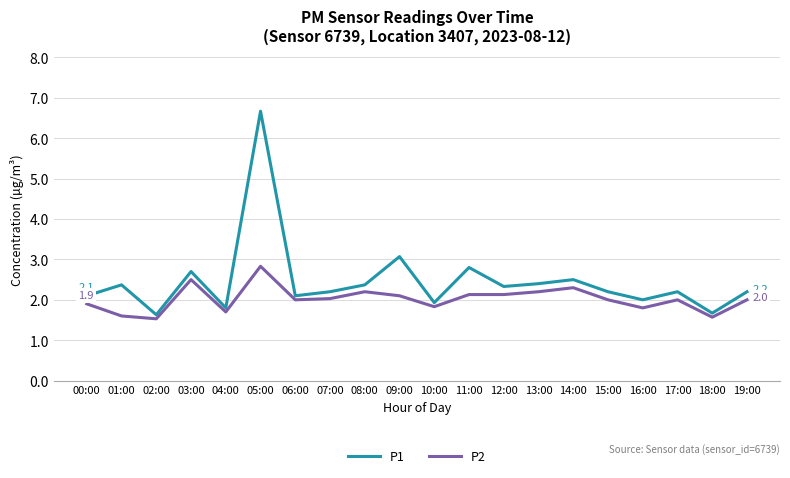

What is the total value across all series at 18:00?

3.2